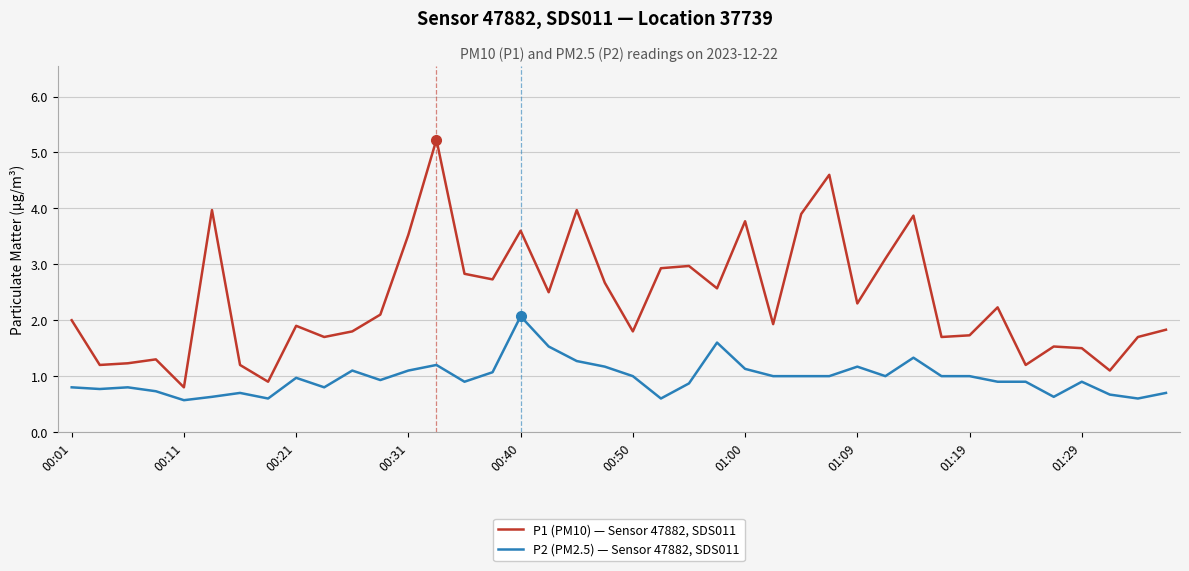

Reading right to left, transcribe all the data shown in this chart.

P1 (PM10) — Sensor 47882, SDS011: 1.8	1.7	1.1	1.5	1.5	1.2	2.2	1.7	1.7	3.9	3.1	2.3	4.6	3.9	1.9	3.8	2.6	3.0	2.9	1.8	2.7	4.0	2.5	3.6	2.7	2.8	5.2	3.5	2.1	1.8	1.7	1.9	0.9	1.2	4.0	0.8	1.3	1.2	1.2	2.0
P2 (PM2.5) — Sensor 47882, SDS011: 0.7	0.6	0.7	0.9	0.6	0.9	0.9	1.0	1.0	1.3	1.0	1.2	1.0	1.0	1.0	1.1	1.6	0.9	0.6	1.0	1.2	1.3	1.5	2.1	1.1	0.9	1.2	1.1	0.9	1.1	0.8	1.0	0.6	0.7	0.6	0.6	0.7	0.8	0.8	0.8